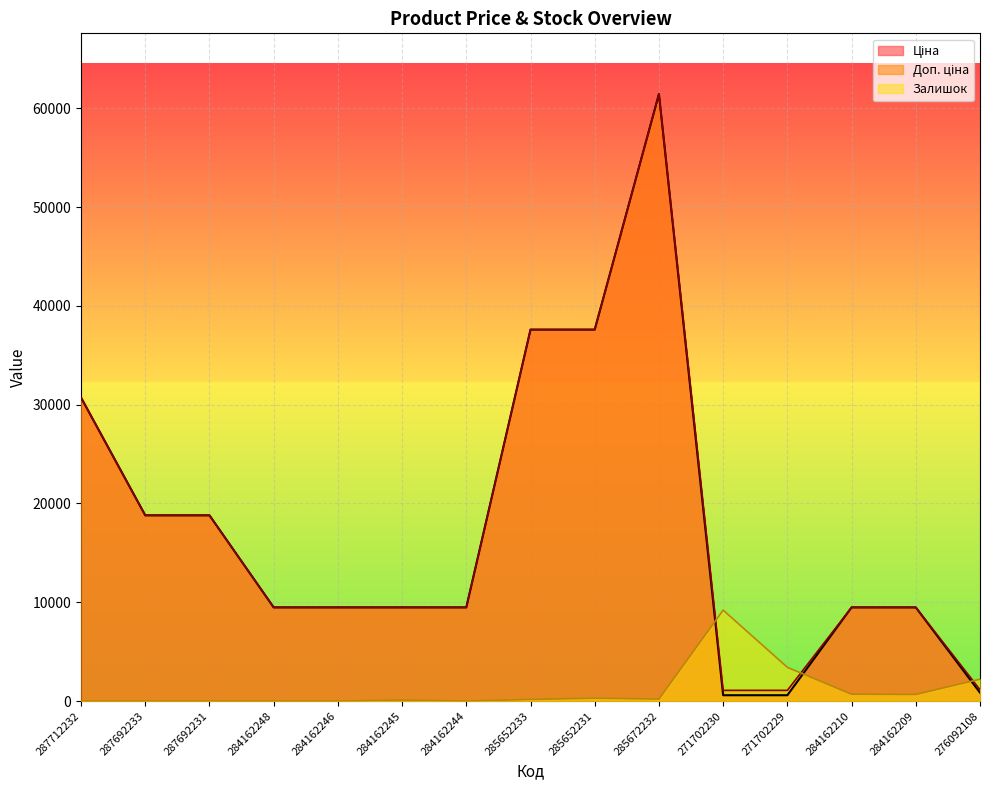

Count the number of categories in the chart.

15